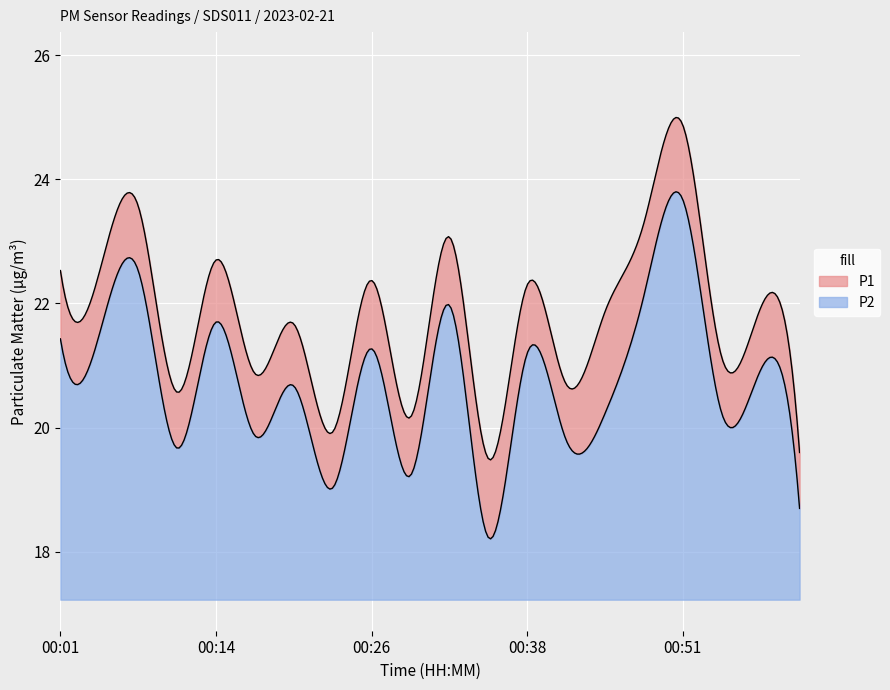

True or false: P1 and P2 cross at least once.

False